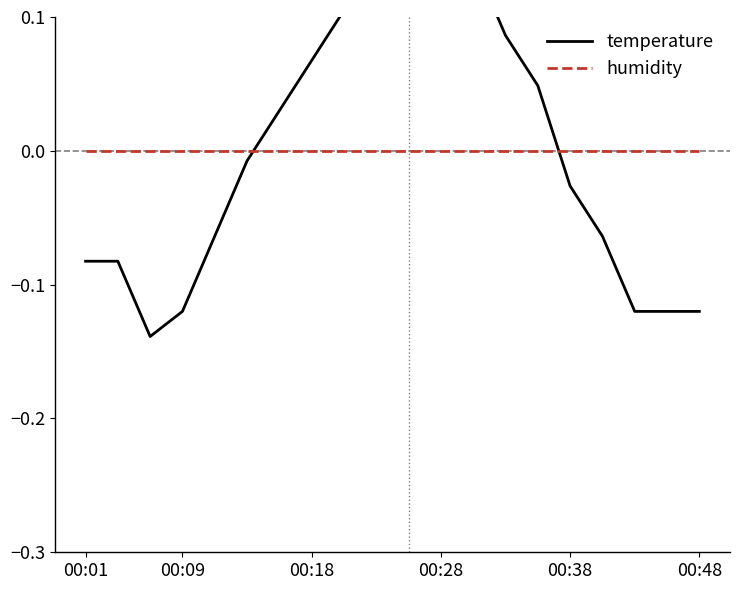

Is this an area chart (filled region under the line)?

No